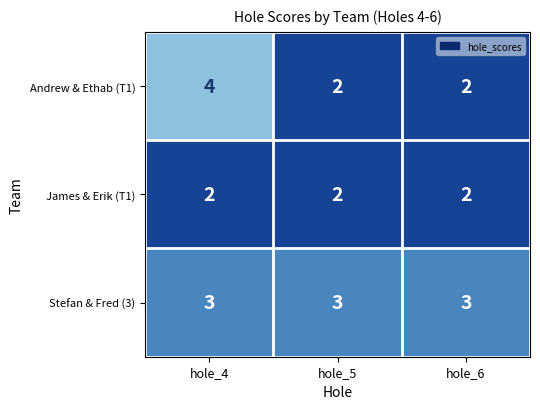

Which series has the largest total across all categories?

Stefan & Fred (3)